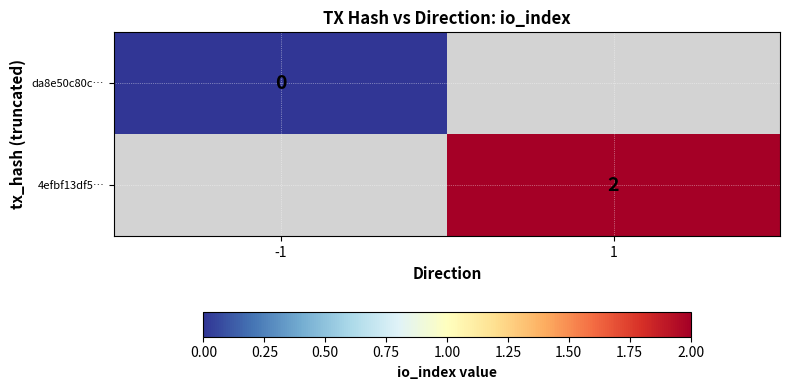

The value of 4efbf13df5… at 1 is 3. True or false?

False